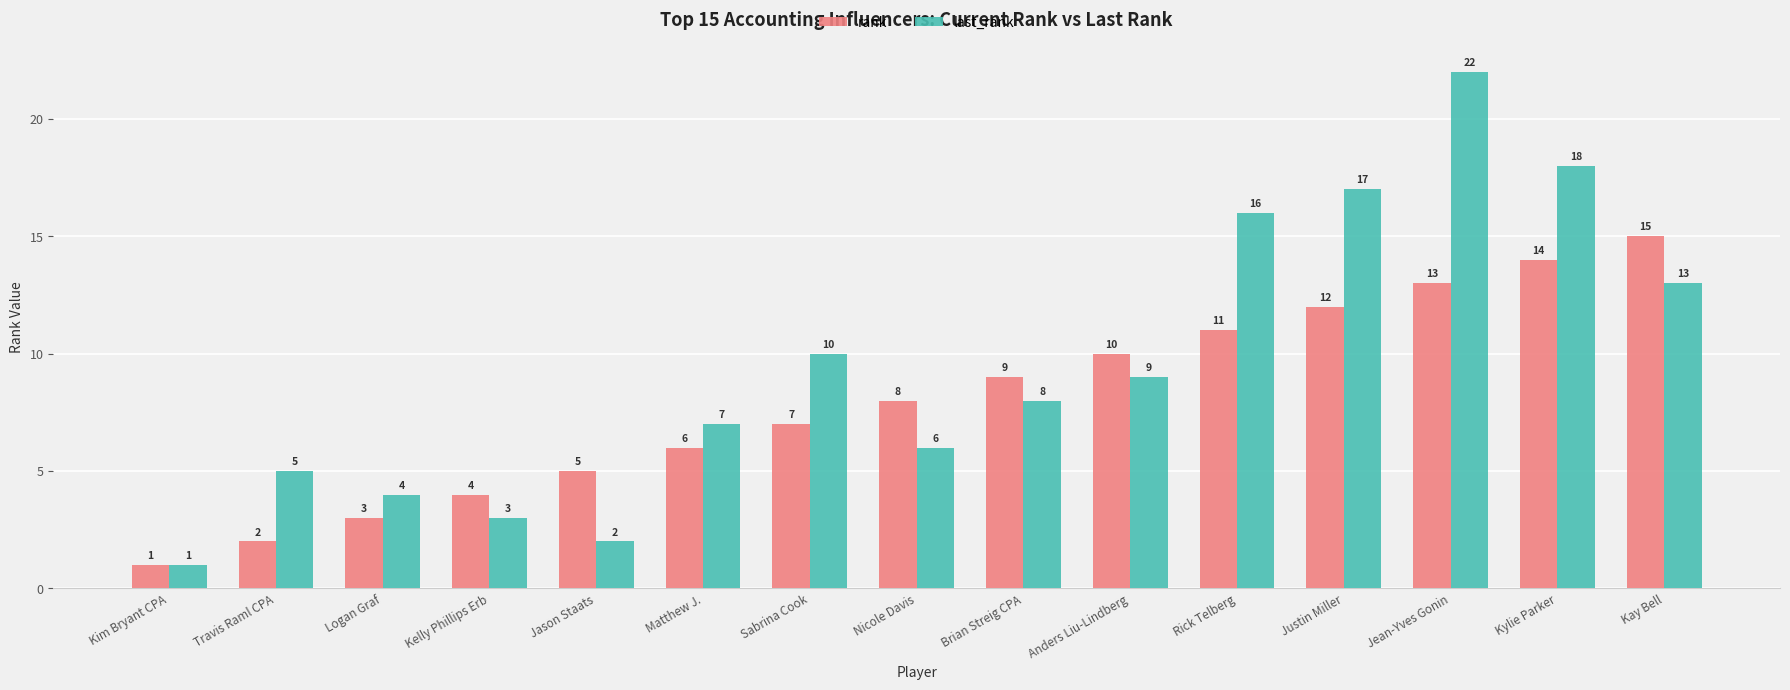

What is the spread (max minus min) of values at Nicole Davis?

2